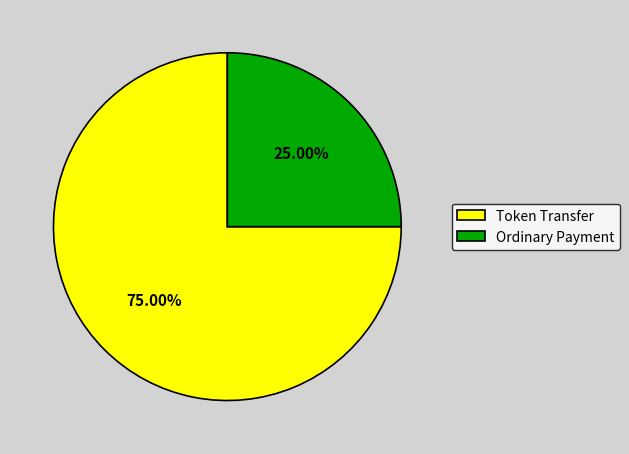

True or false: Token Transfer accounts for 89% of the total.

False